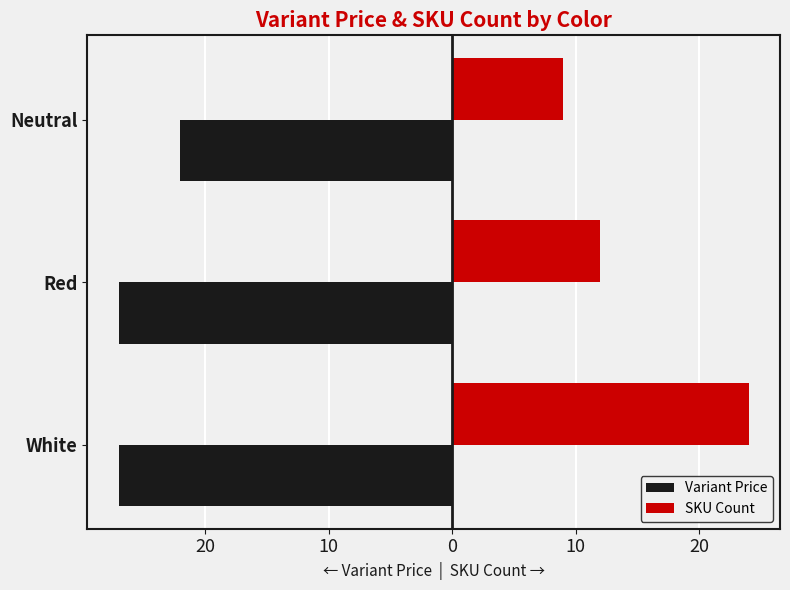

What are all the series names shown in the legend?

Variant Price, SKU Count